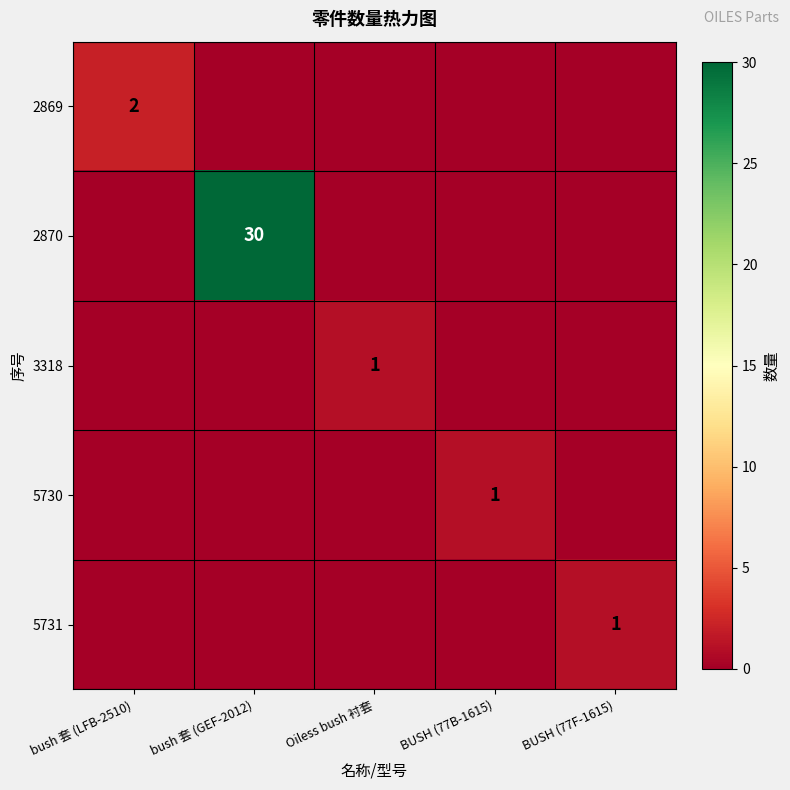

Which category has the lowest value across all series?

bush 套 (GEF-2012)